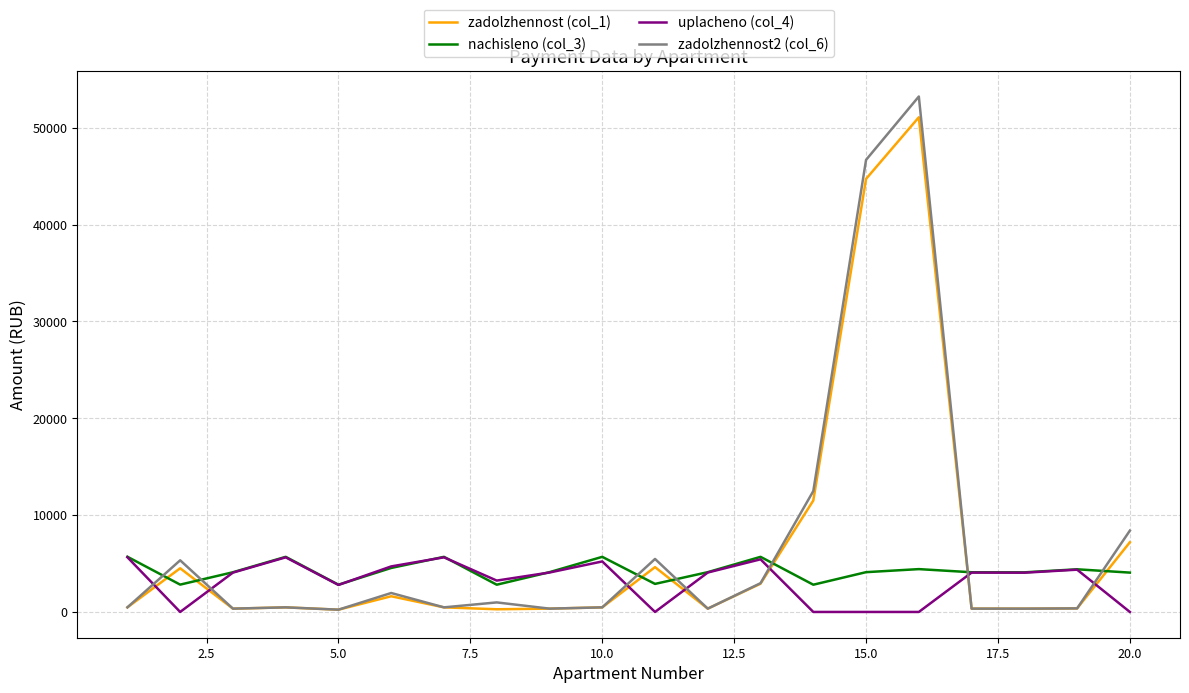

How many distinct data groups are displayed?

4